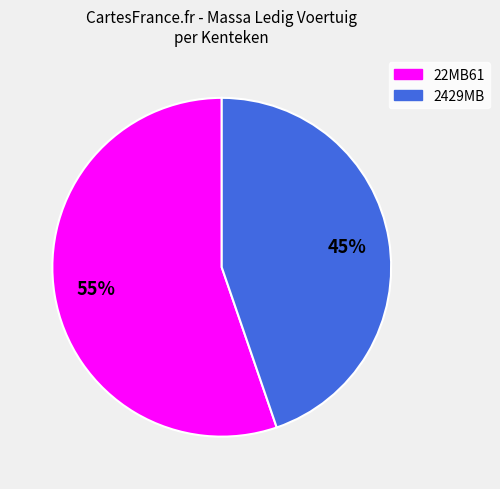

Which category has the smallest portion of the pie?

2429MB